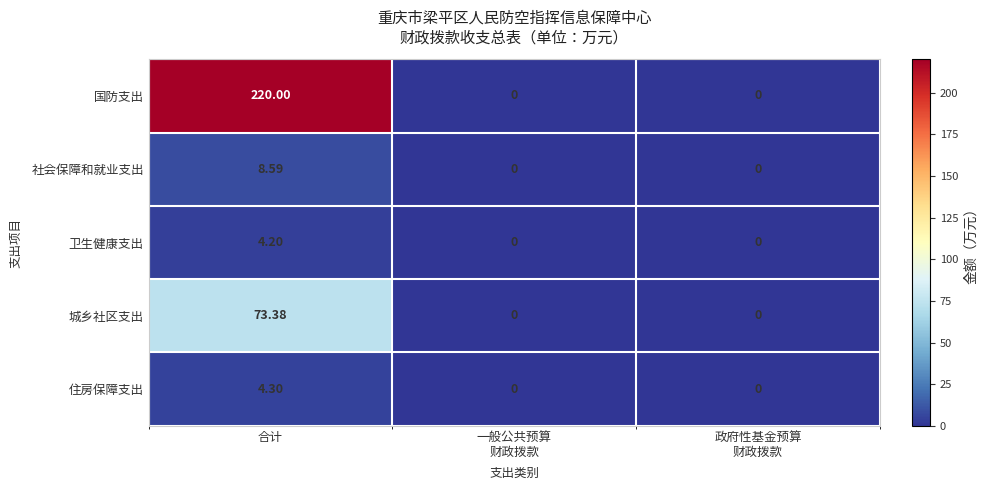

At which category is the sum across all series the highest?

合计